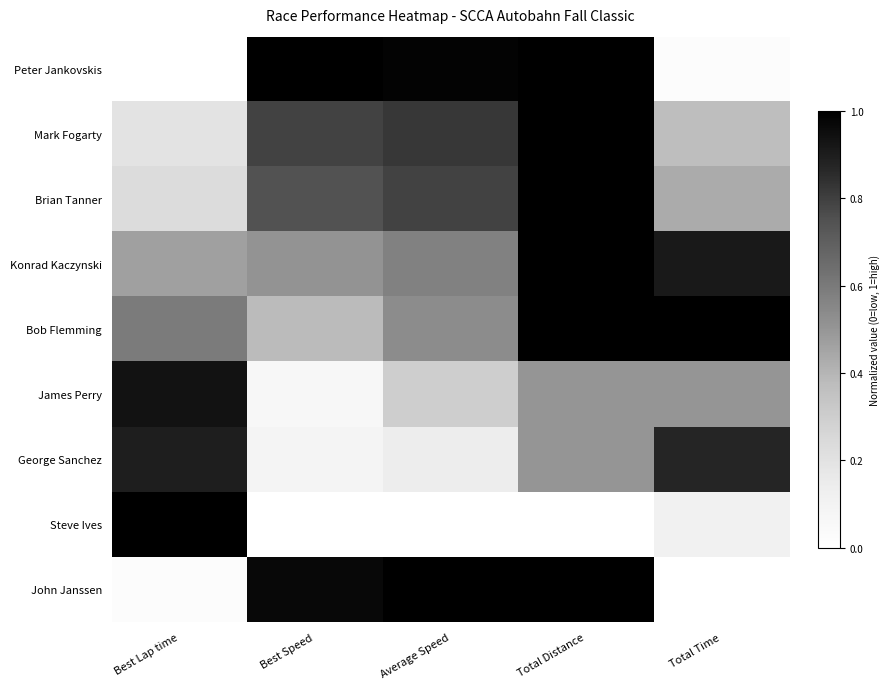

Reading left to right, transcribe all the data shown in this chart.

Peter Jankovskis: Best Lap time=0.0	Best Speed=1.0	Average Speed=1.0	Total Distance=1.0	Total Time=0.0
Mark Fogarty: Best Lap time=0.2	Best Speed=0.8	Average Speed=0.8	Total Distance=1.0	Total Time=0.4
Brian Tanner: Best Lap time=0.2	Best Speed=0.7	Average Speed=0.8	Total Distance=1.0	Total Time=0.4
Konrad Kaczynski: Best Lap time=0.5	Best Speed=0.5	Average Speed=0.6	Total Distance=1.0	Total Time=0.9
Bob Flemming: Best Lap time=0.6	Best Speed=0.4	Average Speed=0.5	Total Distance=1.0	Total Time=1.0
James Perry: Best Lap time=0.9	Best Speed=0.1	Average Speed=0.3	Total Distance=0.5	Total Time=0.5
George Sanchez: Best Lap time=0.9	Best Speed=0.1	Average Speed=0.1	Total Distance=0.5	Total Time=0.9
Steve Ives: Best Lap time=1.0	Best Speed=0.0	Average Speed=0.0	Total Distance=0.0	Total Time=0.1
John Janssen: Best Lap time=0.0	Best Speed=1.0	Average Speed=1.0	Total Distance=1.0	Total Time=0.0